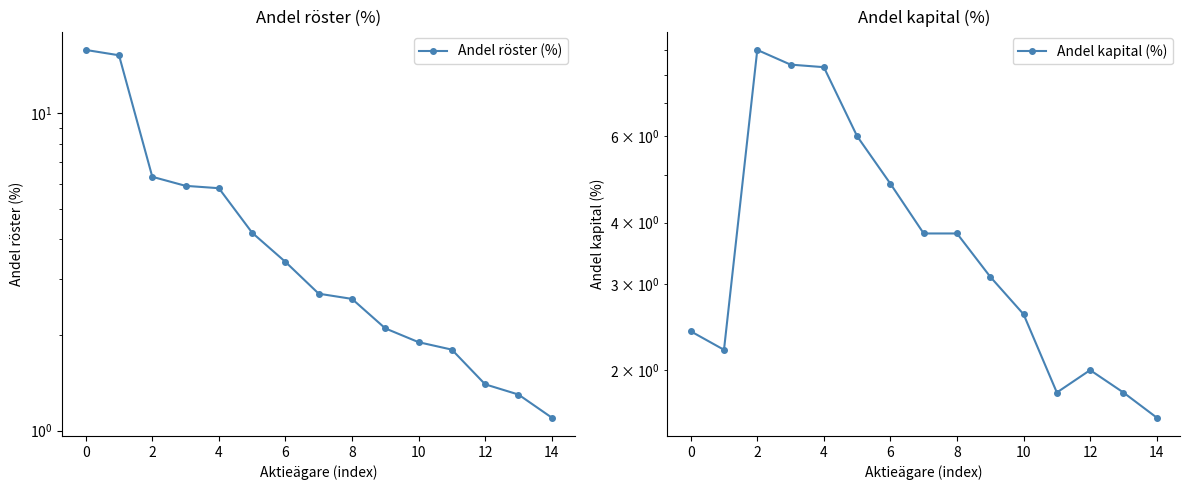

How many values in the Andel röster (%) series exceed 2?

10